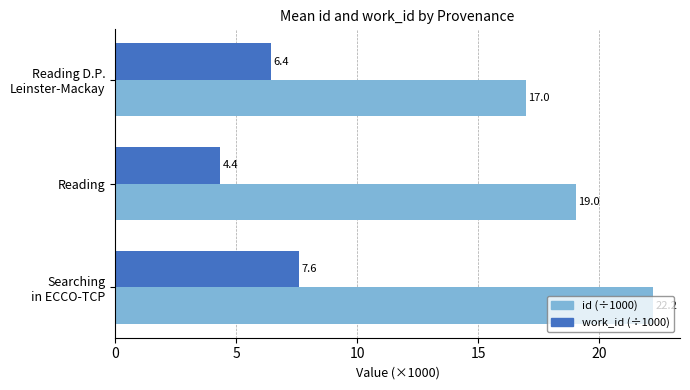

Where is work_id (÷1000) nearest to the value 5?

Reading